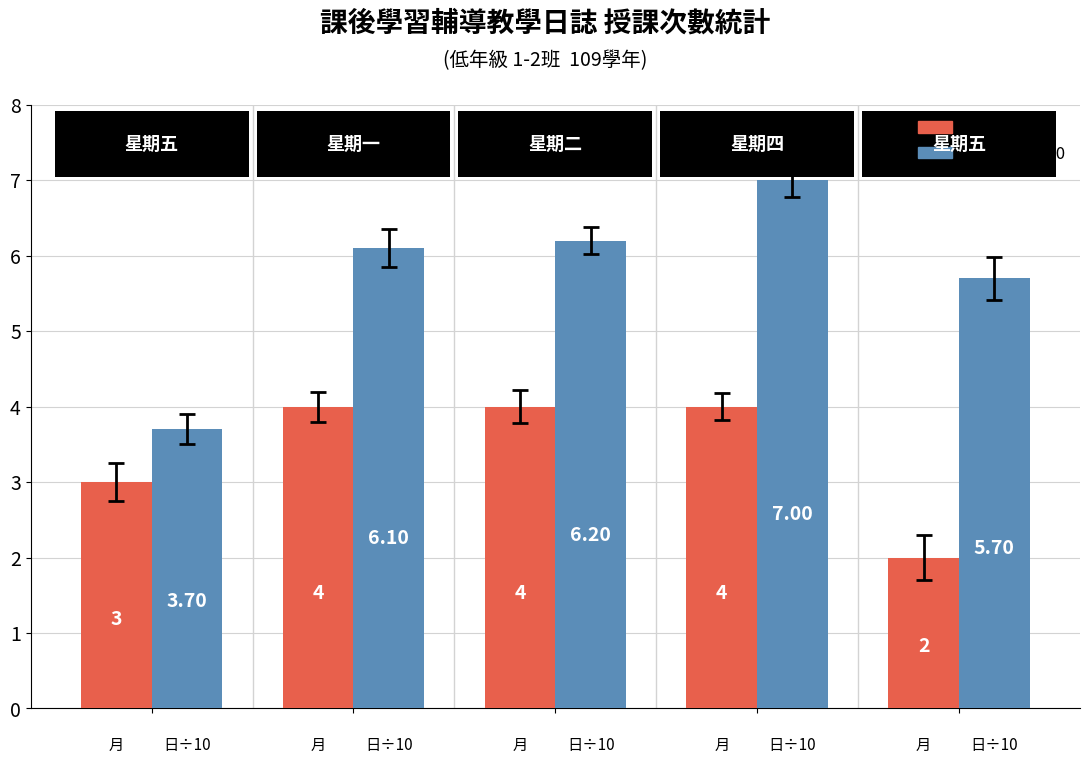

Reading right to left, transcribe all the data shown in this chart.

月 (Month): 2.0	4.0	4.0	4.0	3.0
日 (Day) ÷10: 5.7	7.0	6.2	6.1	3.7